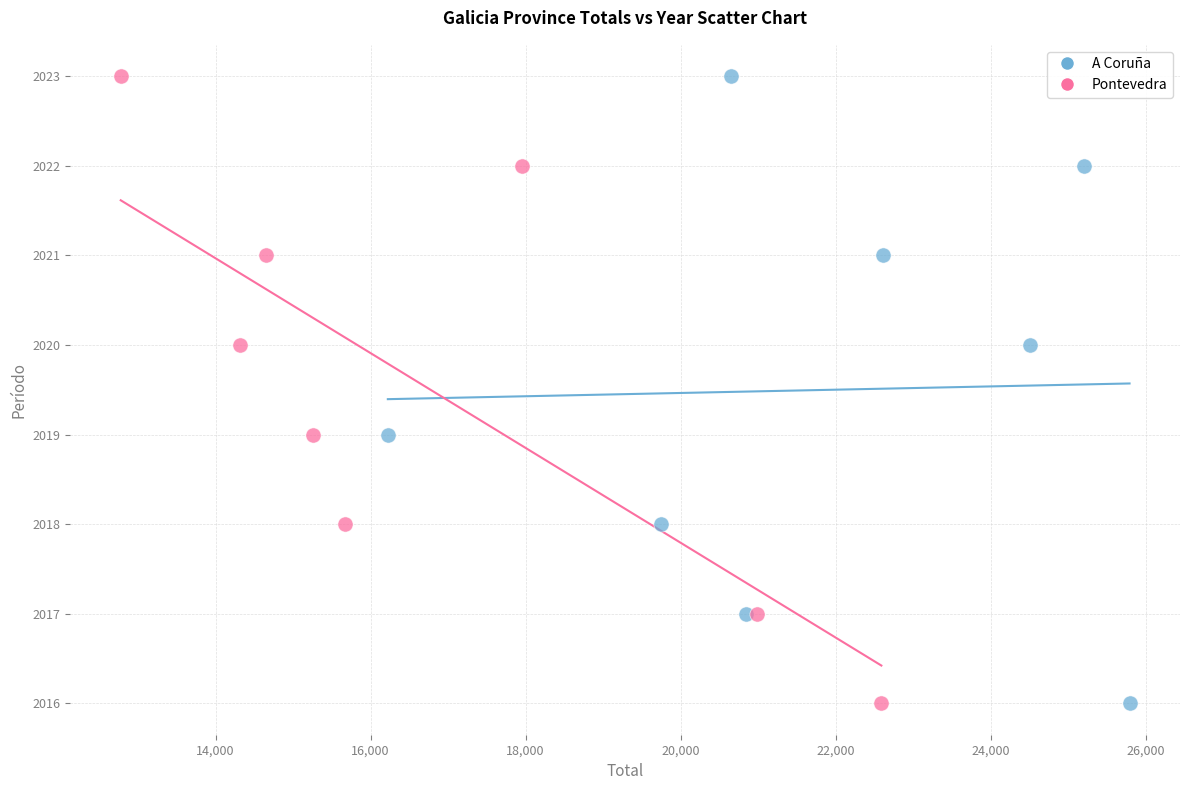

What are all the series names shown in the legend?

A Coruña, Pontevedra